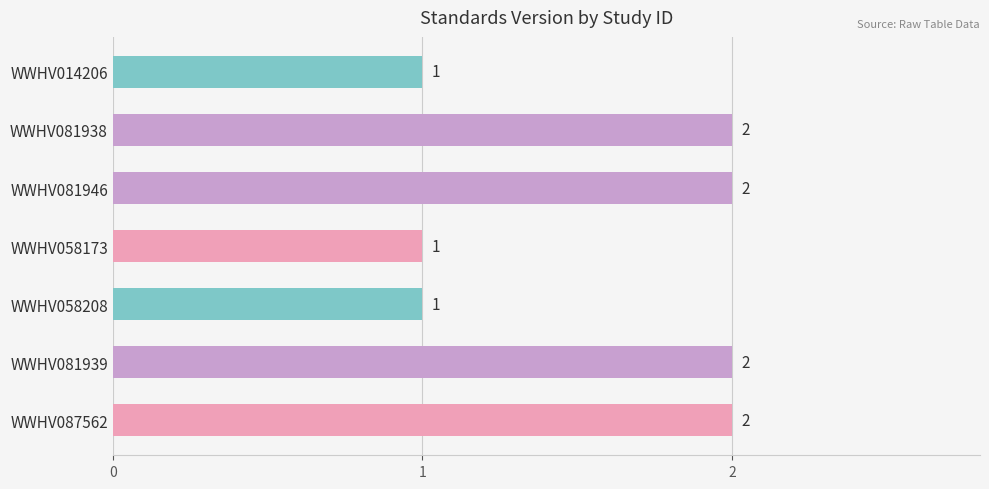

Count the values in the range 1 to 2.

7